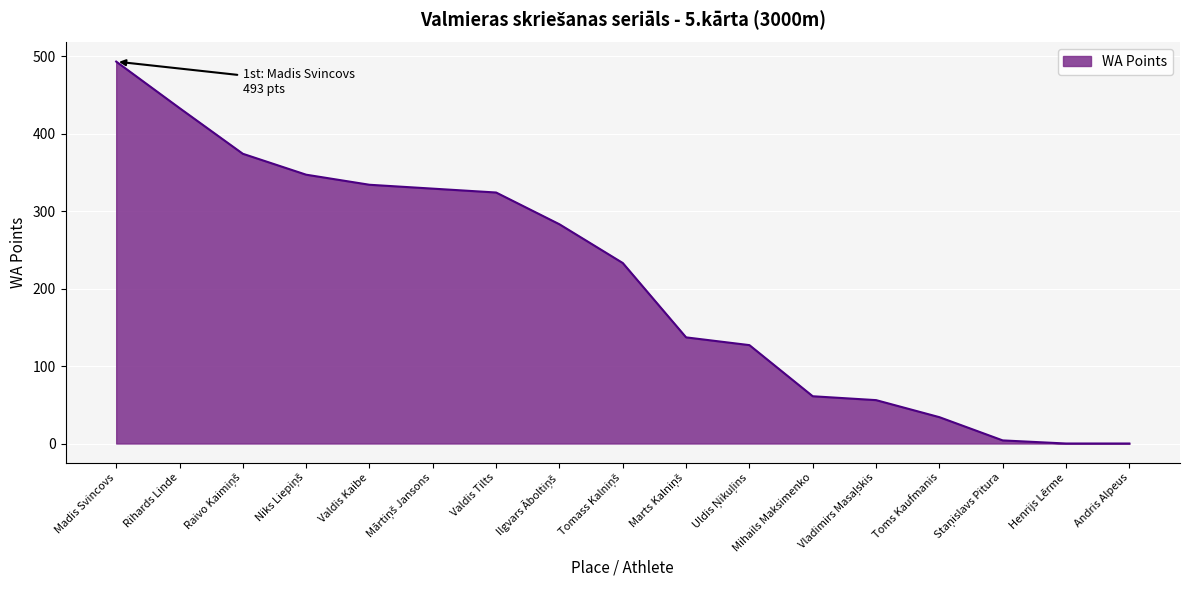

True or false: the data shows 0 at Andris Alpeus.

True